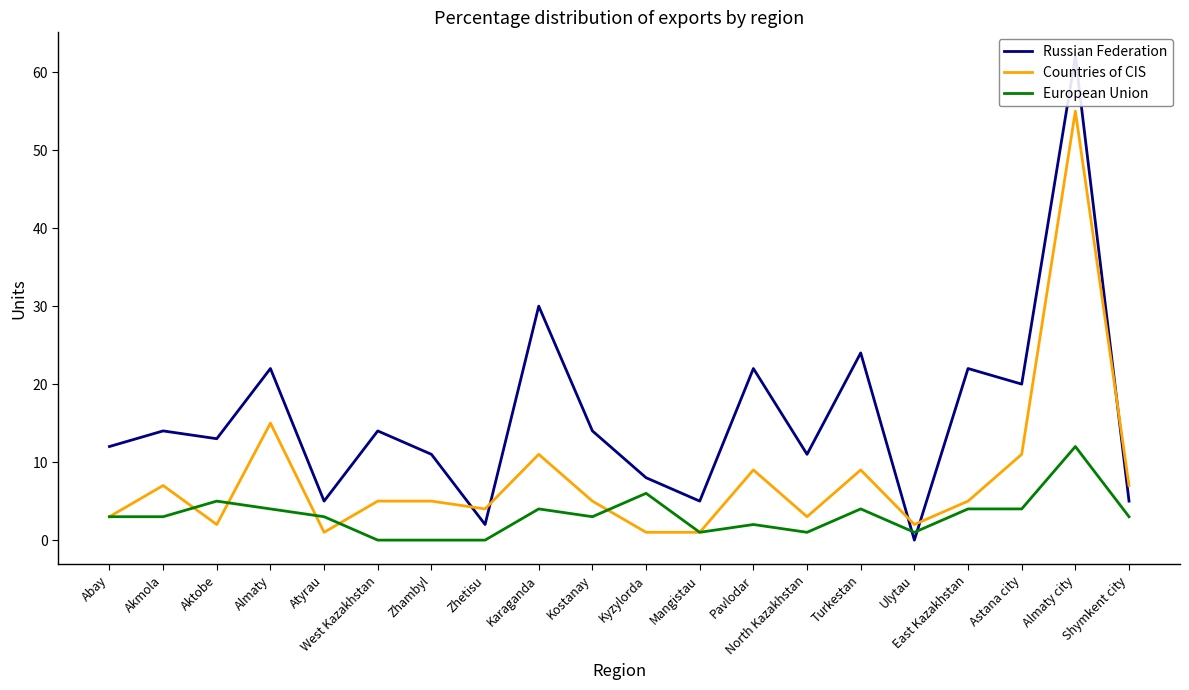

Between Turkestan and Karaganda, which is larger?

Karaganda